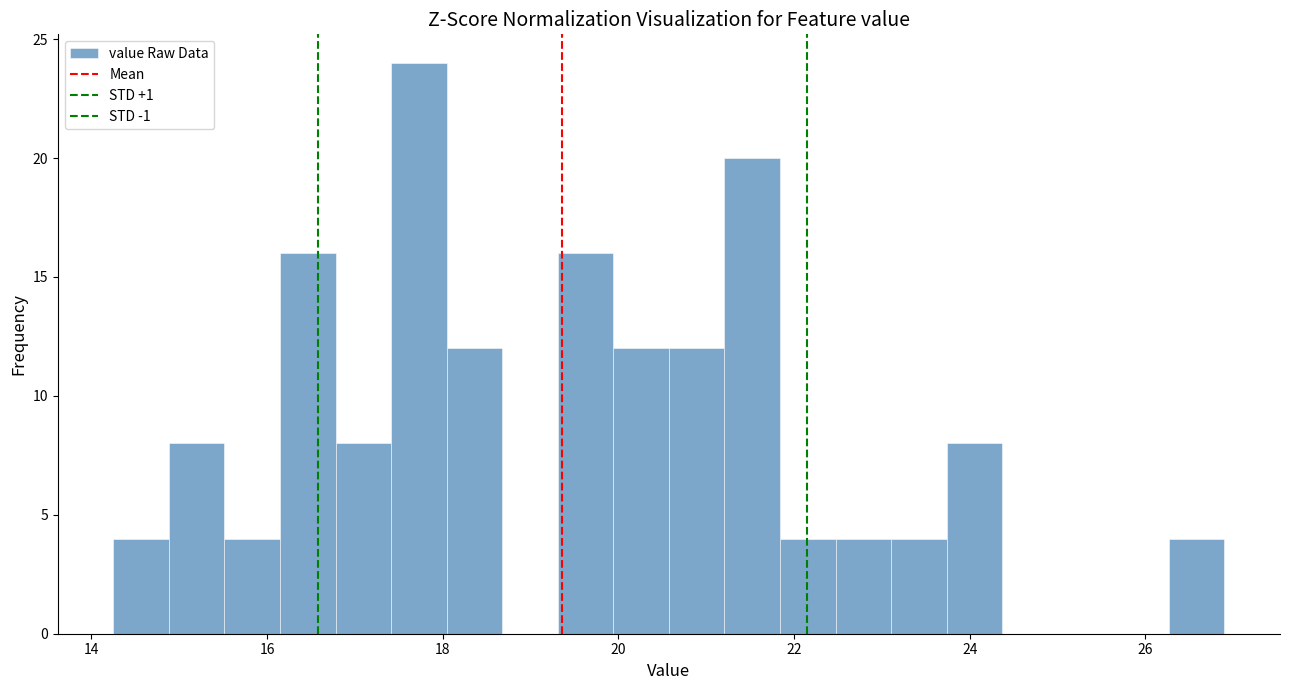

Read against the x-axis, roughly where is the centre of the tallest bar?

17.8